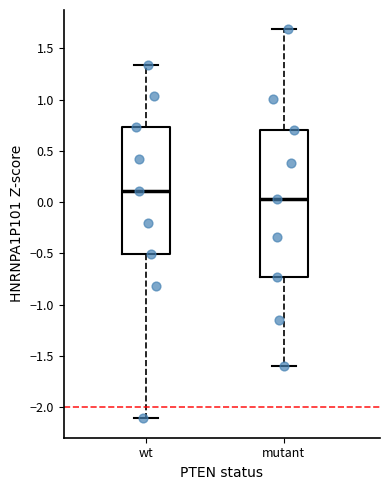

Comparing the boxes themselves (not the whiskers), which one is the tallest?

mutant